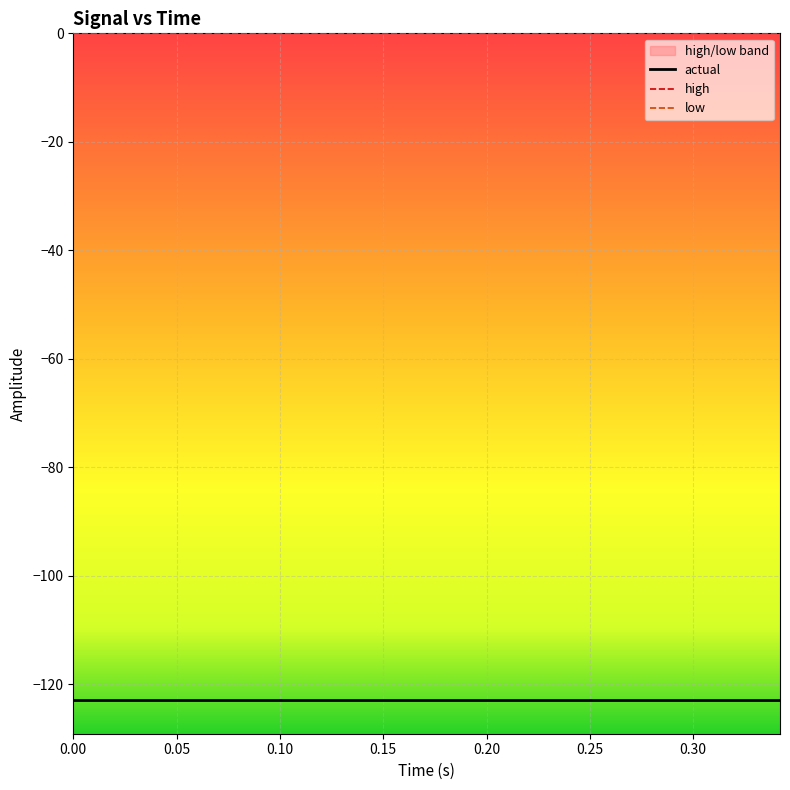

What is the difference between the highest and lowest values at 0.25?

123.0